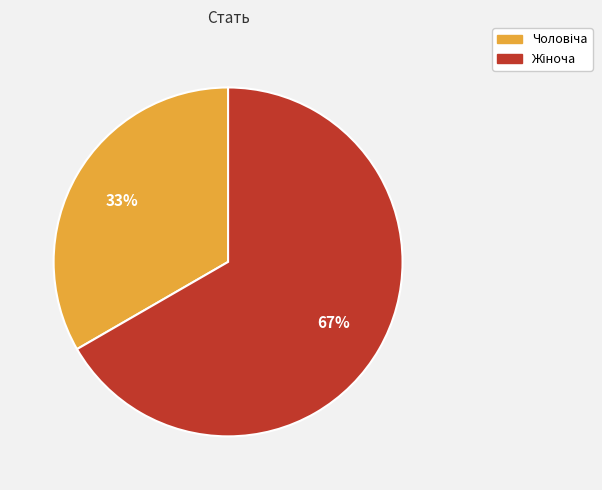

Is there a majority slice in this chart?

Yes